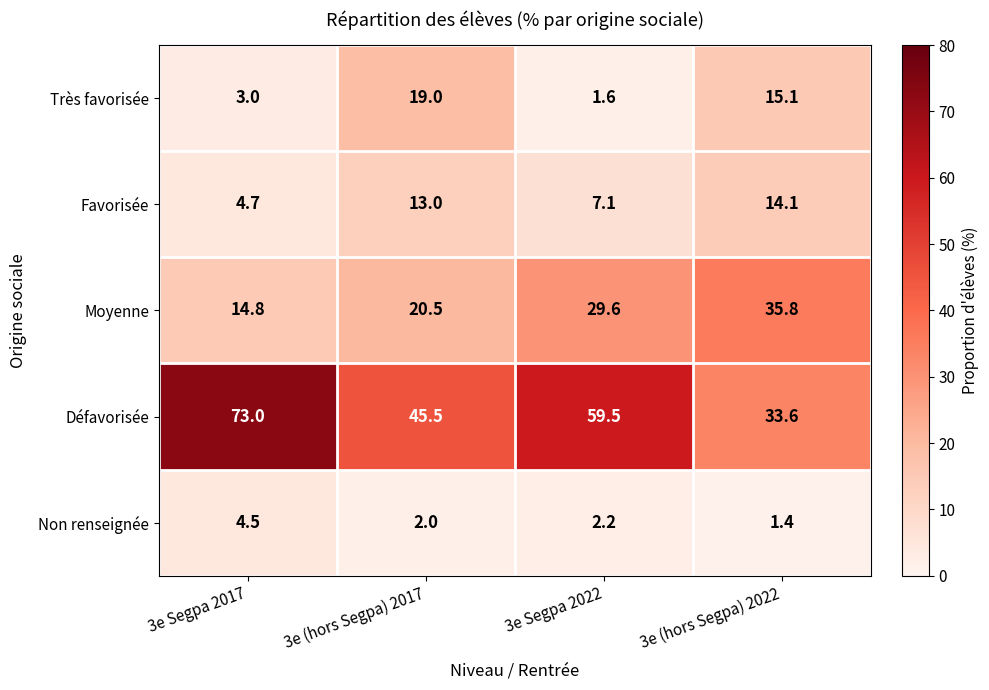

True or false: Favorisée has a value of 3.3 at 3e Segpa 2022.

False